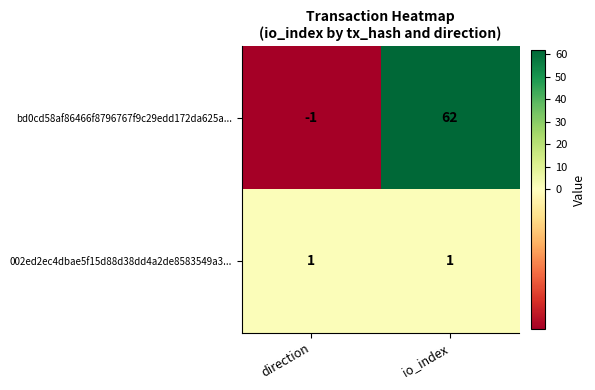

What is the sum of the bd0cd58af86466f8796767f9c29edd172da625a... values at direction and io_index?

61